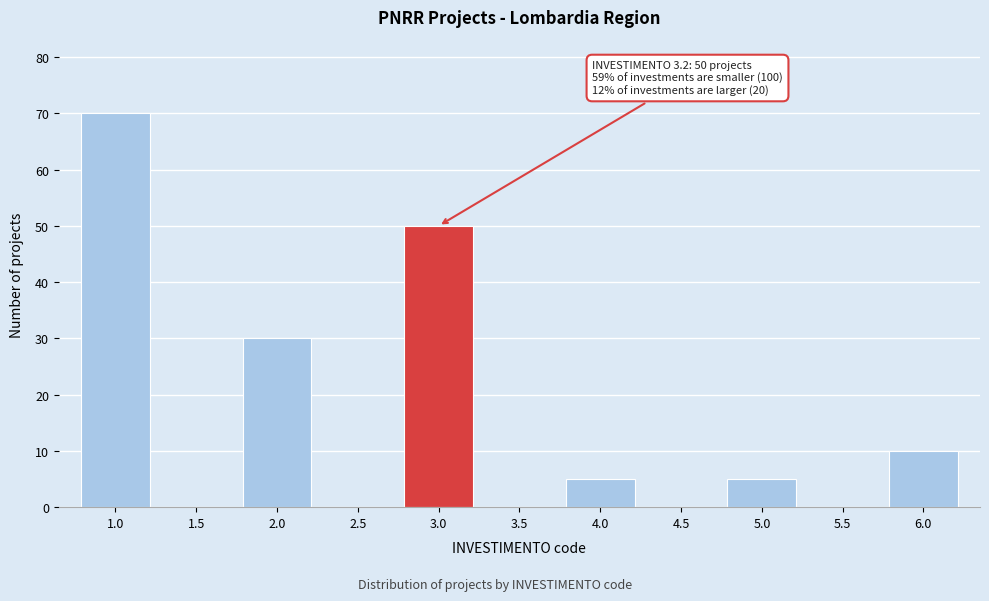

Reading left to right, transcribe all the data shown in this chart.

1.0=70	1.5=0	2.0=30	2.5=0	3.0=50	3.5=0	4.0=5	4.5=0	5.0=5	5.5=0	6.0=10